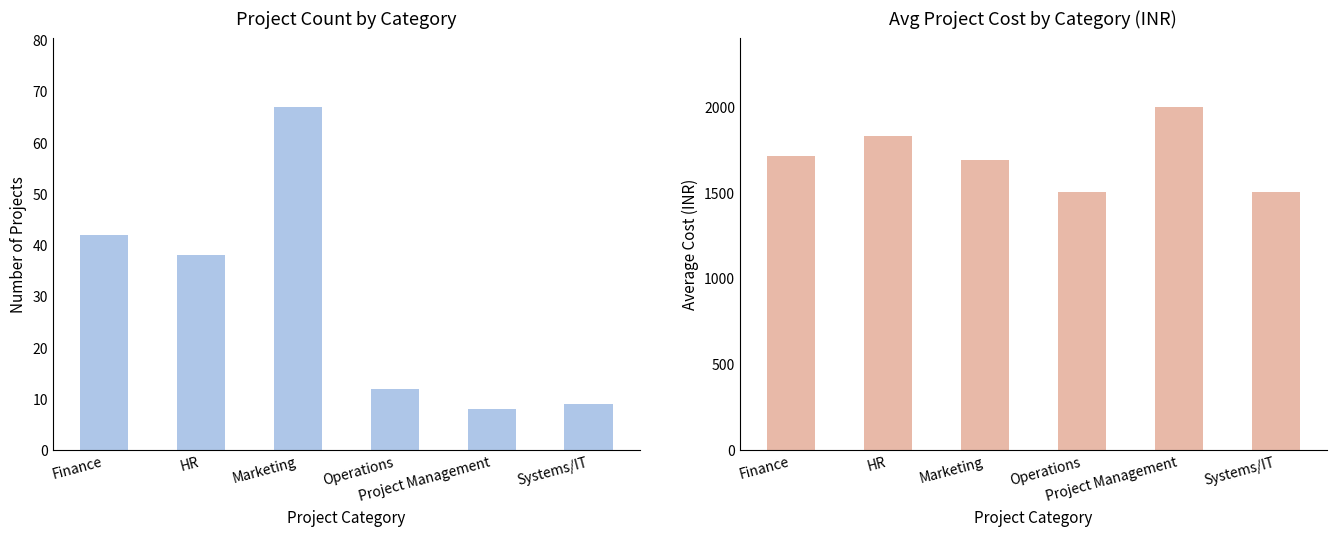

True or false: Avg Project Cost (INR) has a value of 2264 at Finance.

False